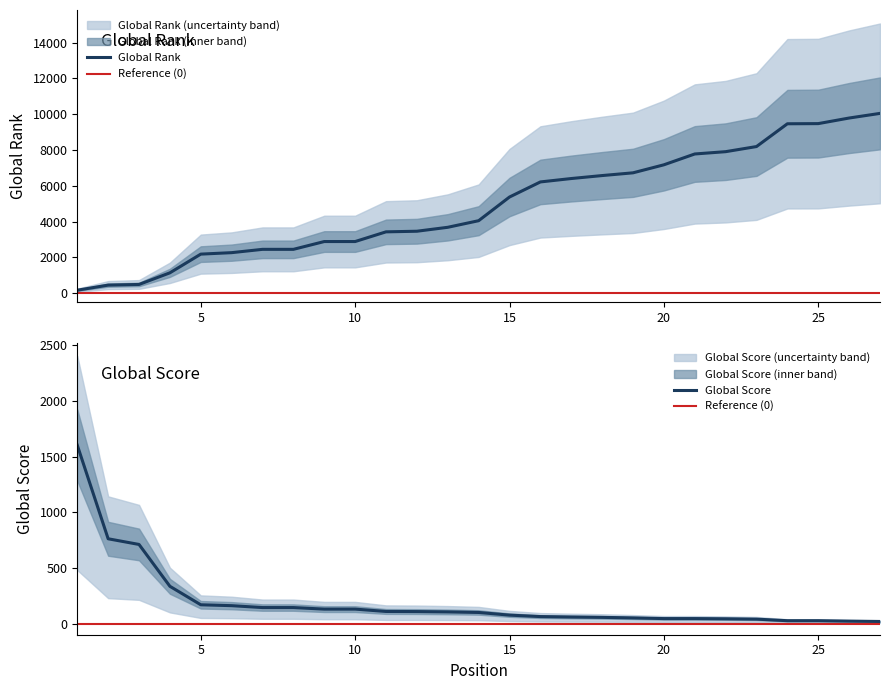

What is the sum of all Global Score values?

5282